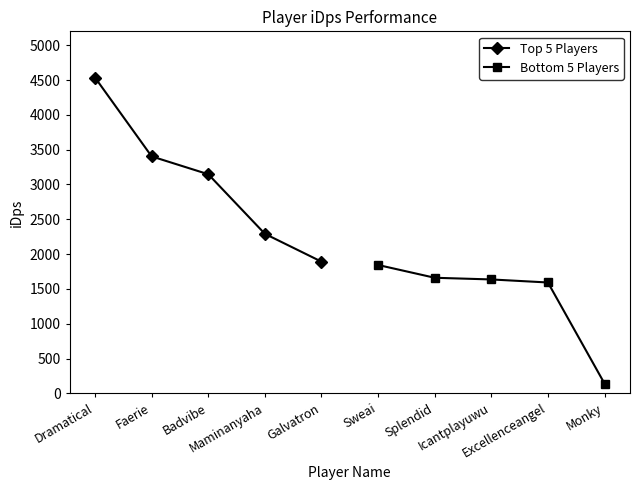

Rank the series by their maximum value, from highest to lowest.

Top 5 Players, Bottom 5 Players